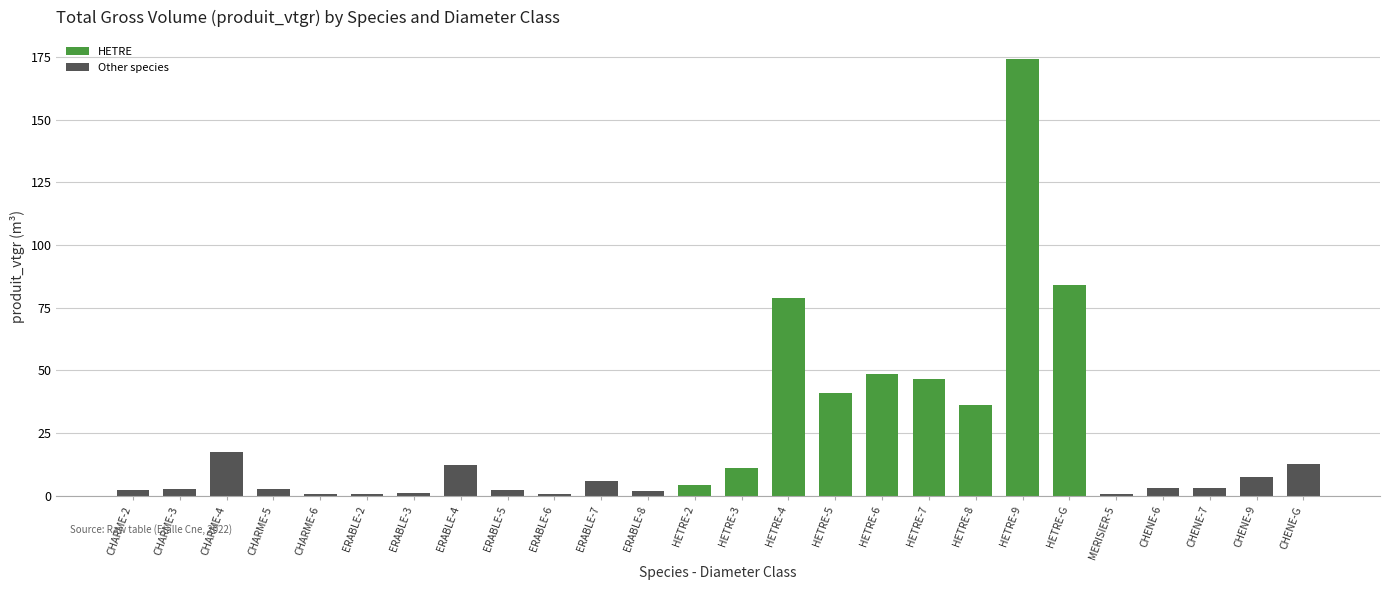

What is the difference between the second highest and second lowest values?

83.3